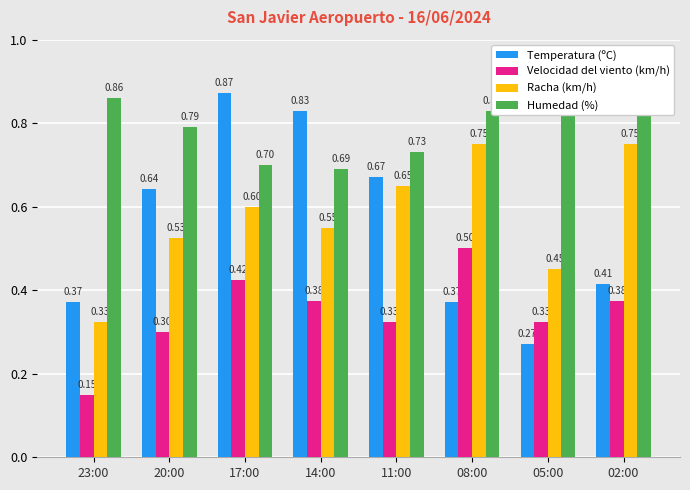

Reading left to right, list all the values displayed in this chart.

Temperatura (ºC): 0.4	0.6	0.9	0.8	0.7	0.4	0.3	0.4
Velocidad del viento (km/h): 0.1	0.3	0.4	0.4	0.3	0.5	0.3	0.4
Racha (km/h): 0.3	0.5	0.6	0.6	0.7	0.8	0.5	0.8
Humedad (%): 0.9	0.8	0.7	0.7	0.7	0.8	0.9	0.8